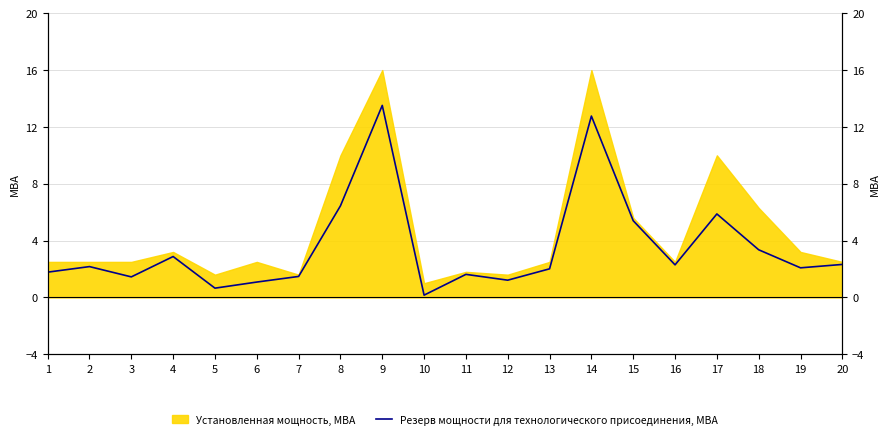

True or false: Установленная мощность, МВА has a value of 1.6 at 5.

True